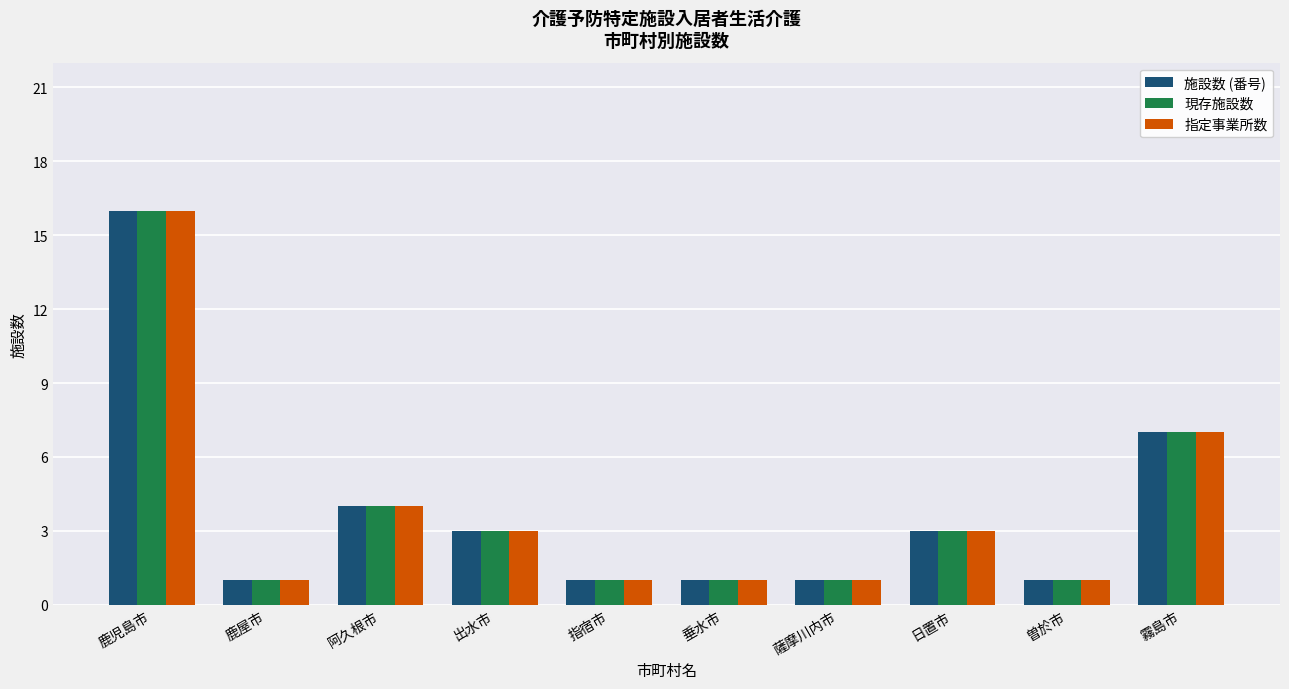

The 施設数 (番号) series shows 1 at 曽於市. True or false?

True